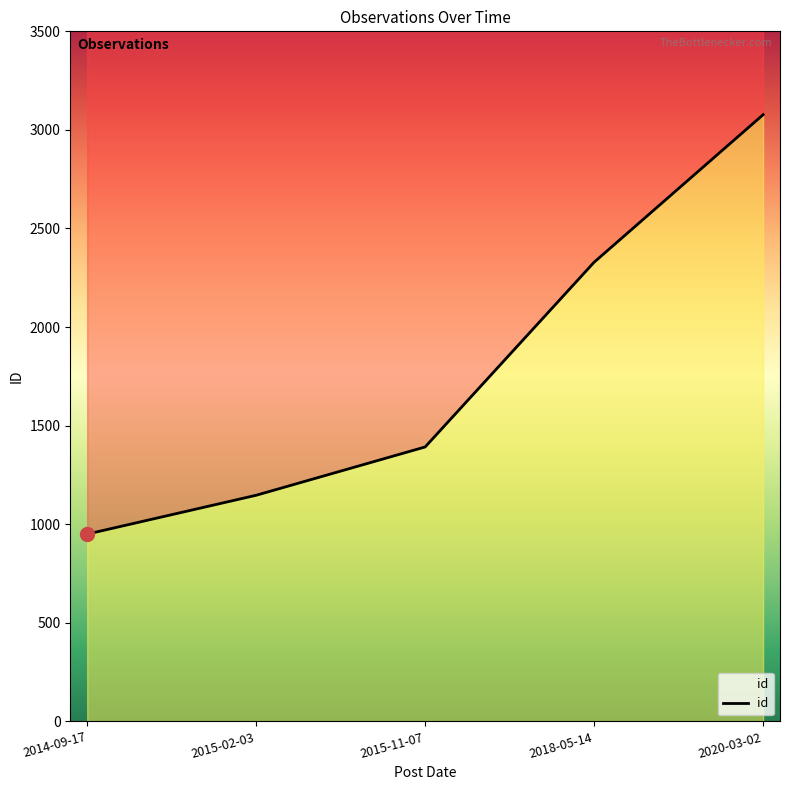

What is the sum of all values?

8895